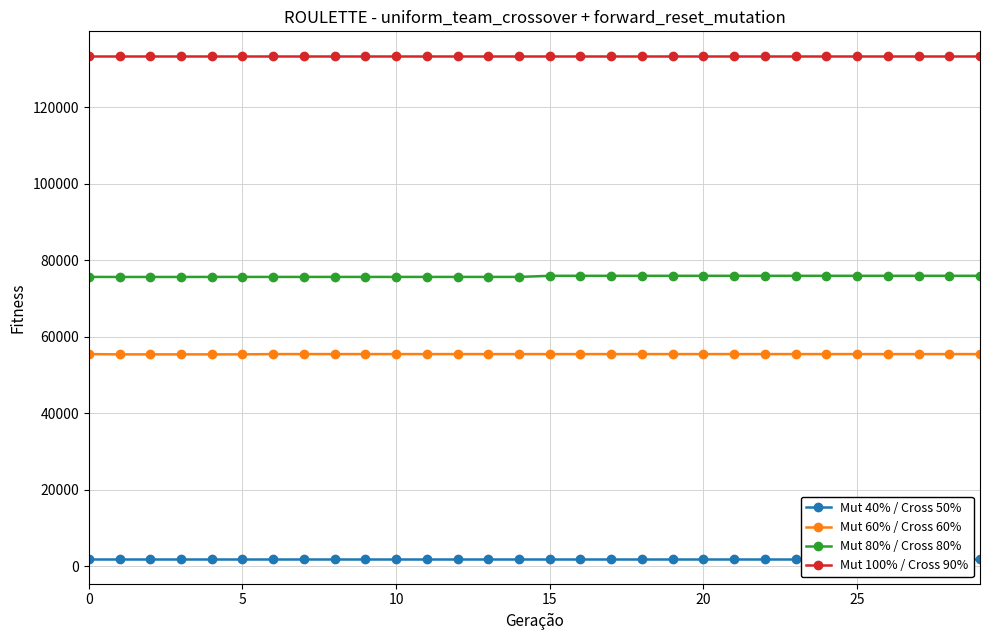

True or false: Mut 100% / Cross 90% has a value of 208485.2 at 0.

False